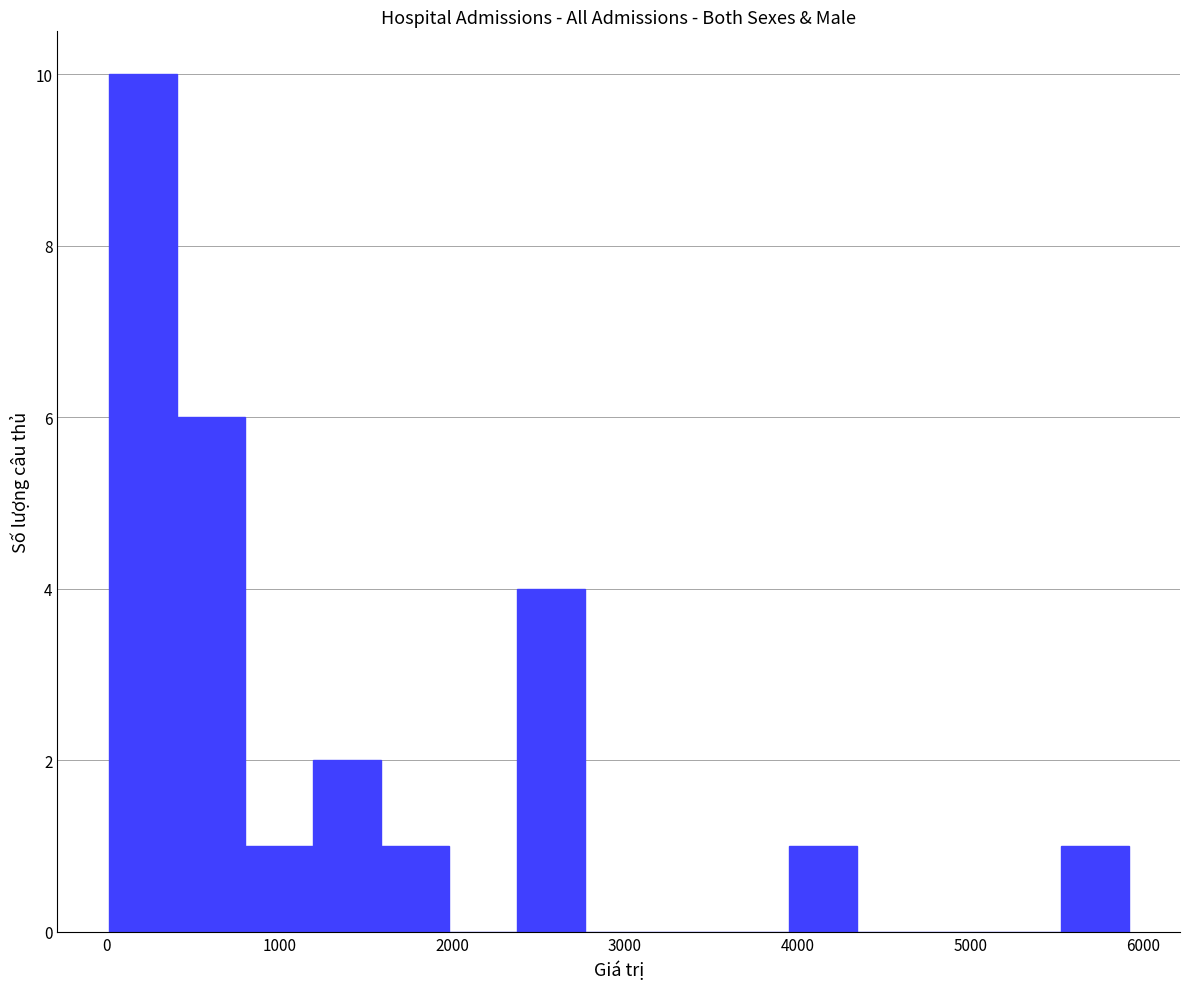

Around what value on the x-axis is the tallest bar? Give the approximate position of its centre, as read against the axis.

200